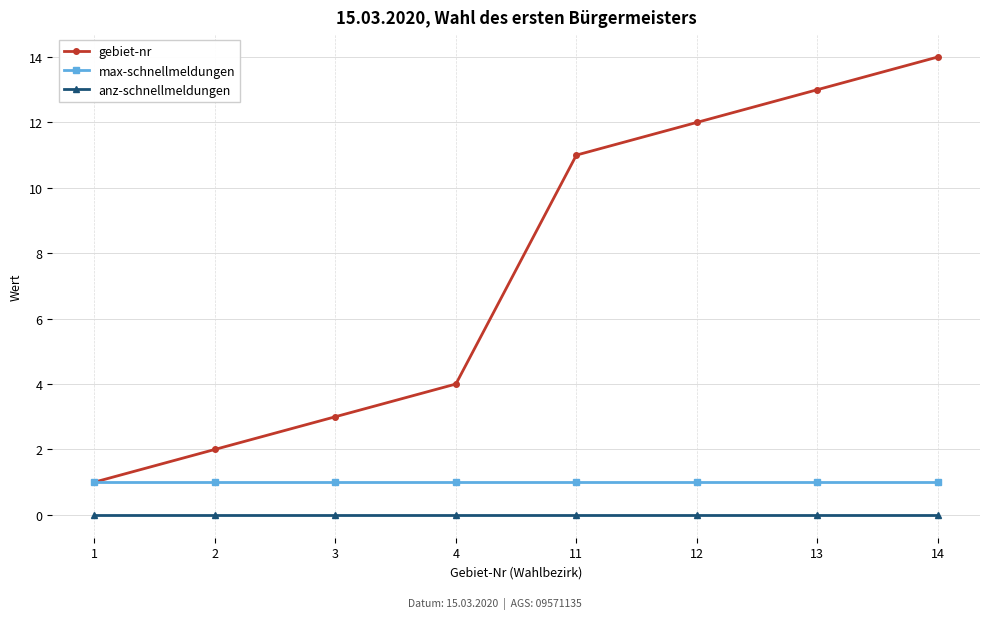

At 3, list the series in order from smallest to largest.

anz-schnellmeldungen, max-schnellmeldungen, gebiet-nr